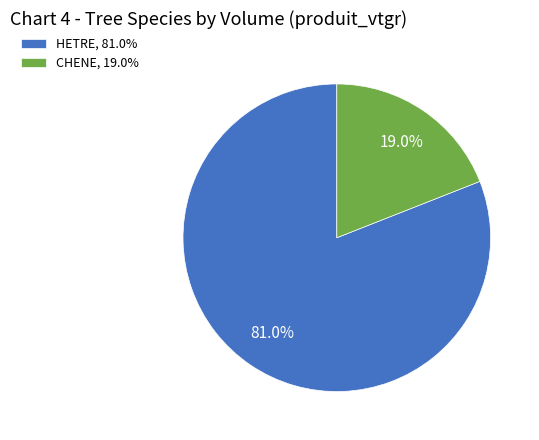

Does any single category account for the majority?

Yes